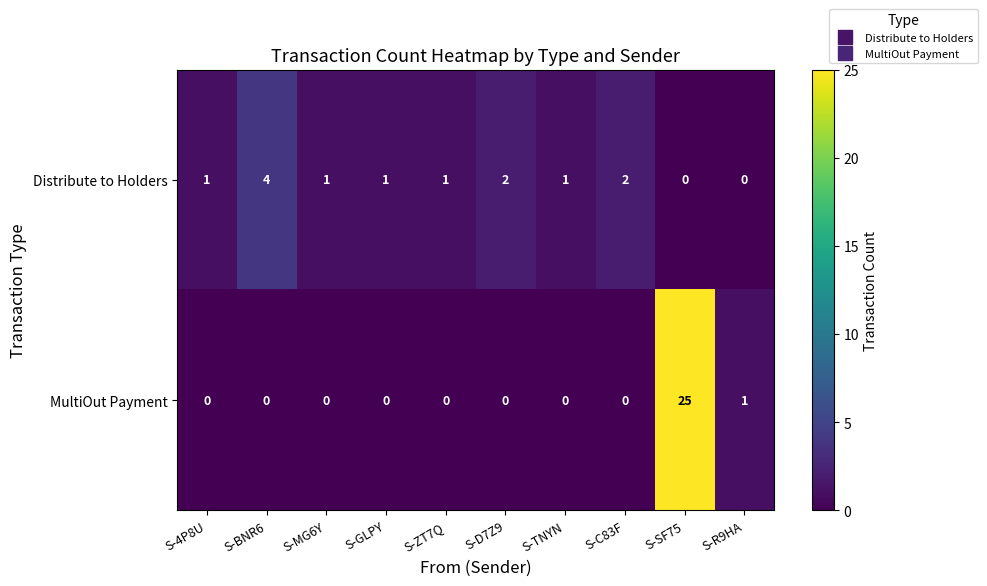

What is the sum of all Distribute to Holders values?

13